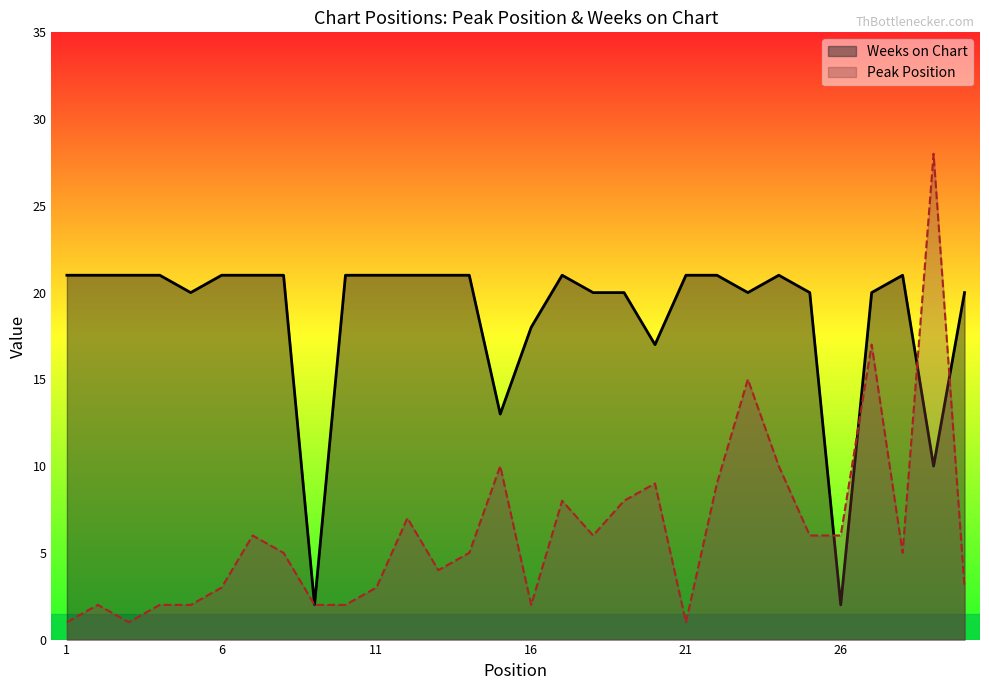

In Peak Position, how many points are higher than both neighbors (excluding endpoints)?

9